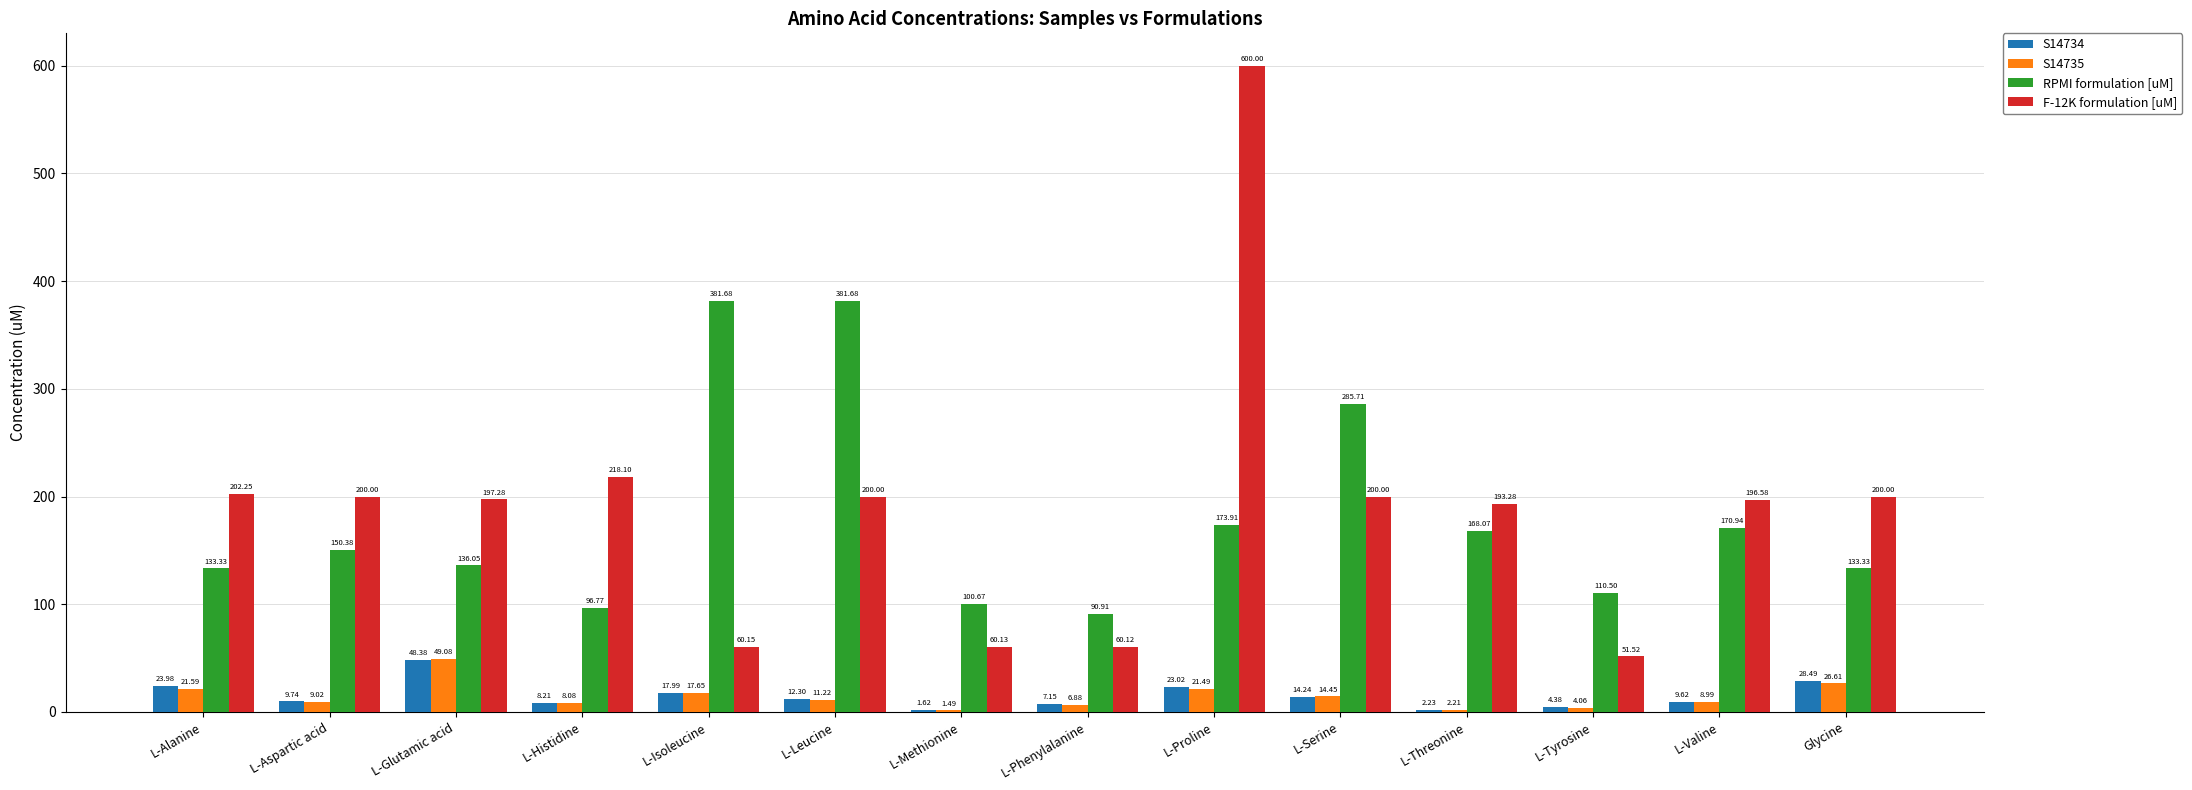

What is the sum of all RPMI formulation [uM] values?

2513.9